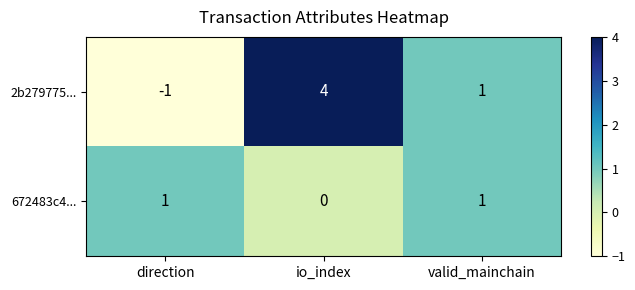

At how many categories does at least one series exceed 3?

1